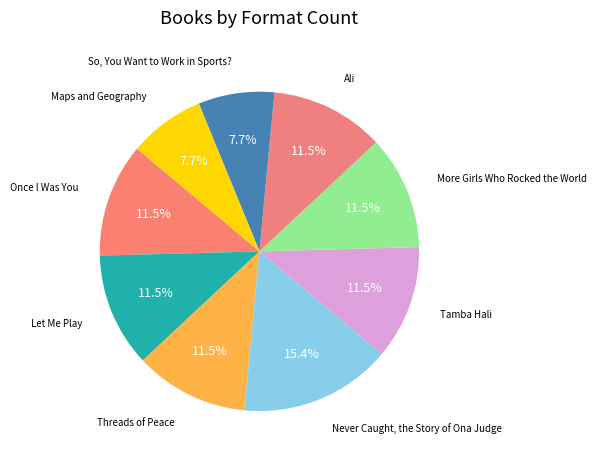

How many slices are in this pie chart?

9